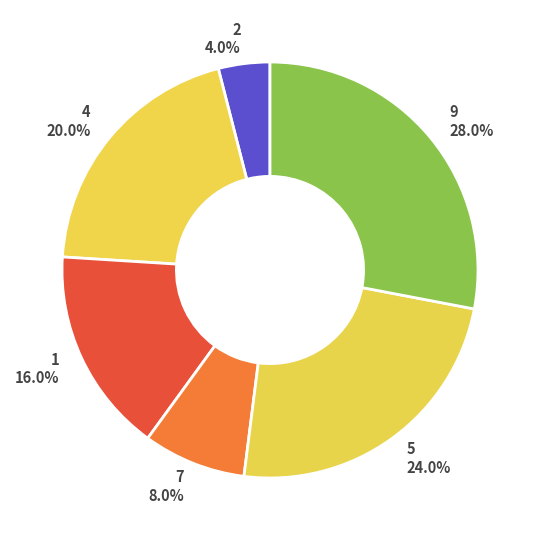

Which category has the biggest portion of the pie?

9